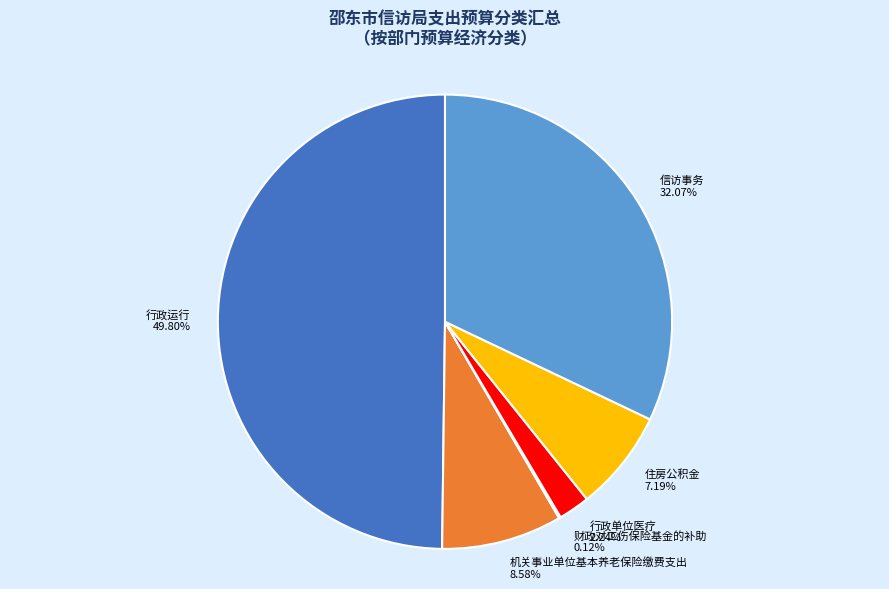

What is the largest slice in the pie chart?

行政运行